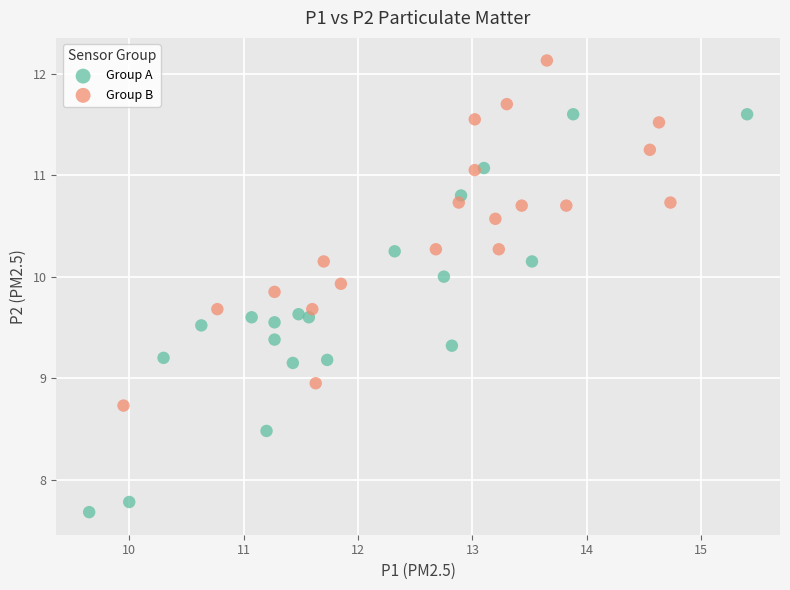

Which series has the largest Y range (max minus min)?

Group A